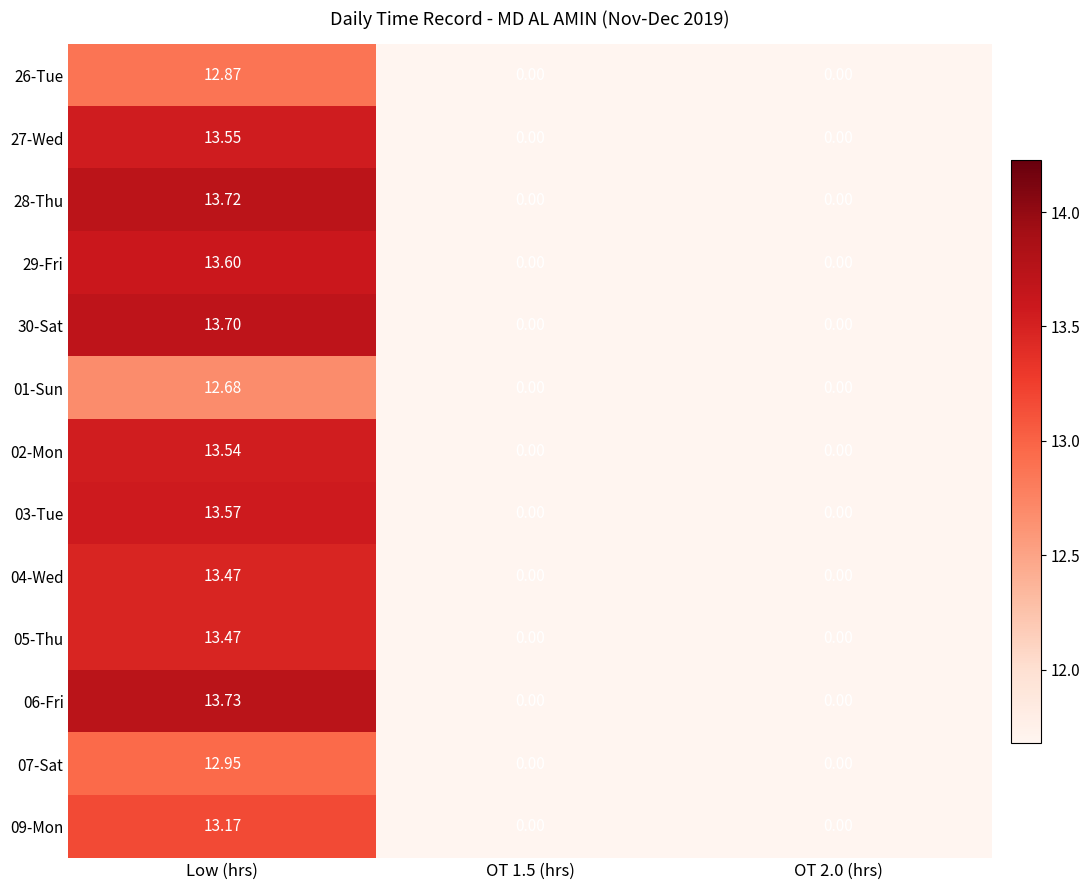

Count the number of data series in this chart.

13